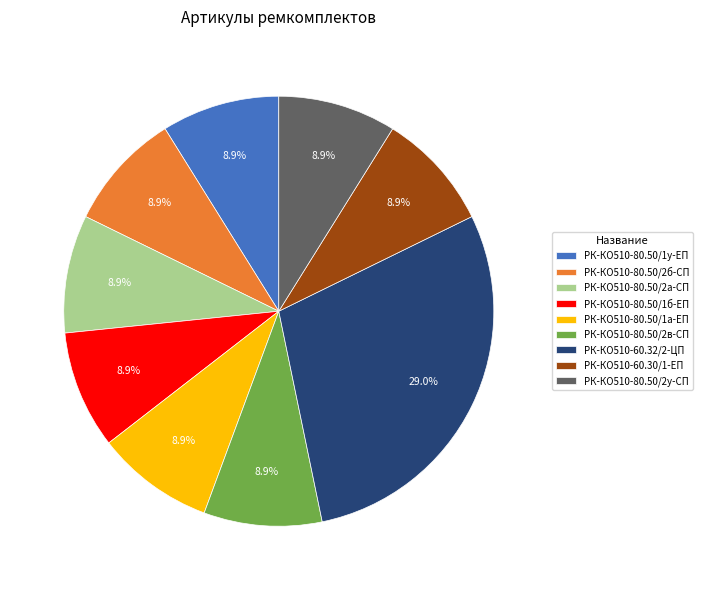

True or false: РК-КО510-80.50/2в-СП accounts for 22% of the total.

False